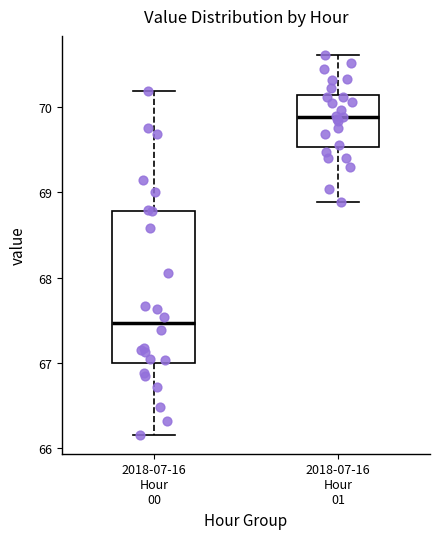

Reading left to right, read every box against the y-axis: the position of its median line, the range the box covers, and the ends of its whiskers. The values are not printed on the chart, so give them approximately, as read against the axis.

2018-07-16 Hour 00: median 67.5, box 67.0 to 68.8, whiskers 66.2 to 70.2
2018-07-16 Hour 01: median 69.9, box 69.5 to 70.1, whiskers 68.9 to 70.6